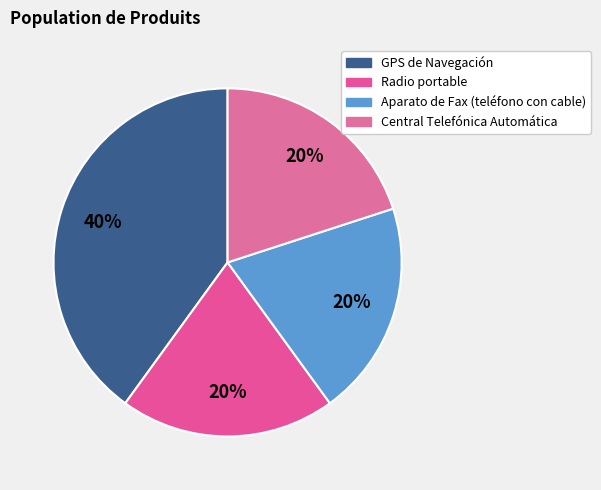

Which category has the biggest portion of the pie?

GPS de Navegación